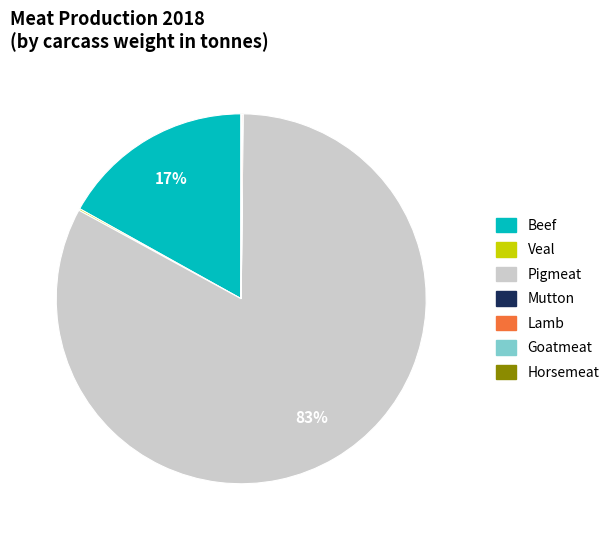

Does Pigmeat represent more than half of the total?

Yes